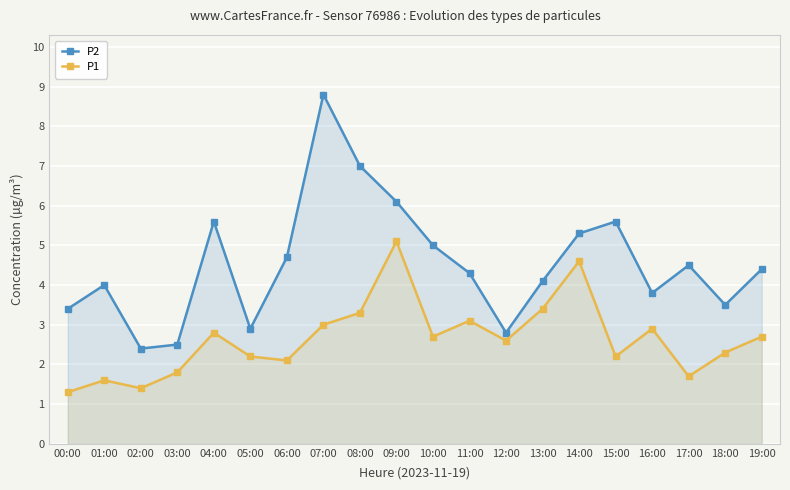

List the series in order of their peak value, lowest first.

P1, P2